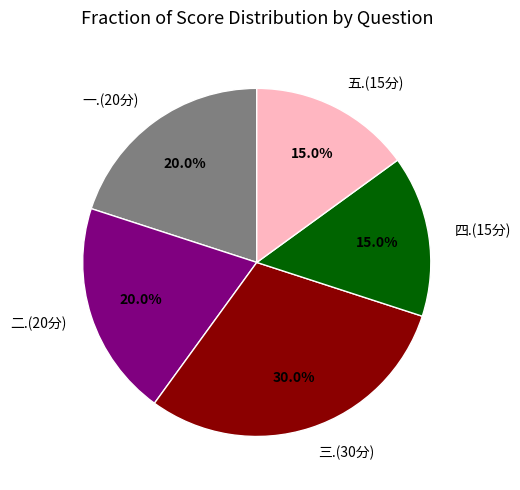

The 三.(30分) slice represents 30% of the pie. True or false?

True